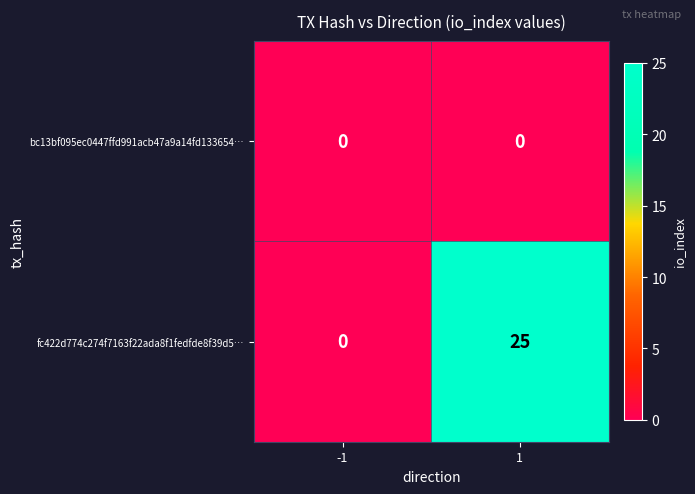

Reading left to right, list all the values displayed in this chart.

bc13bf095ec0447ffd991acb47a9a14fd133654…: -1=0	1=0
fc422d774c274f7163f22ada8f1fedfde8f39d5…: -1=0	1=25